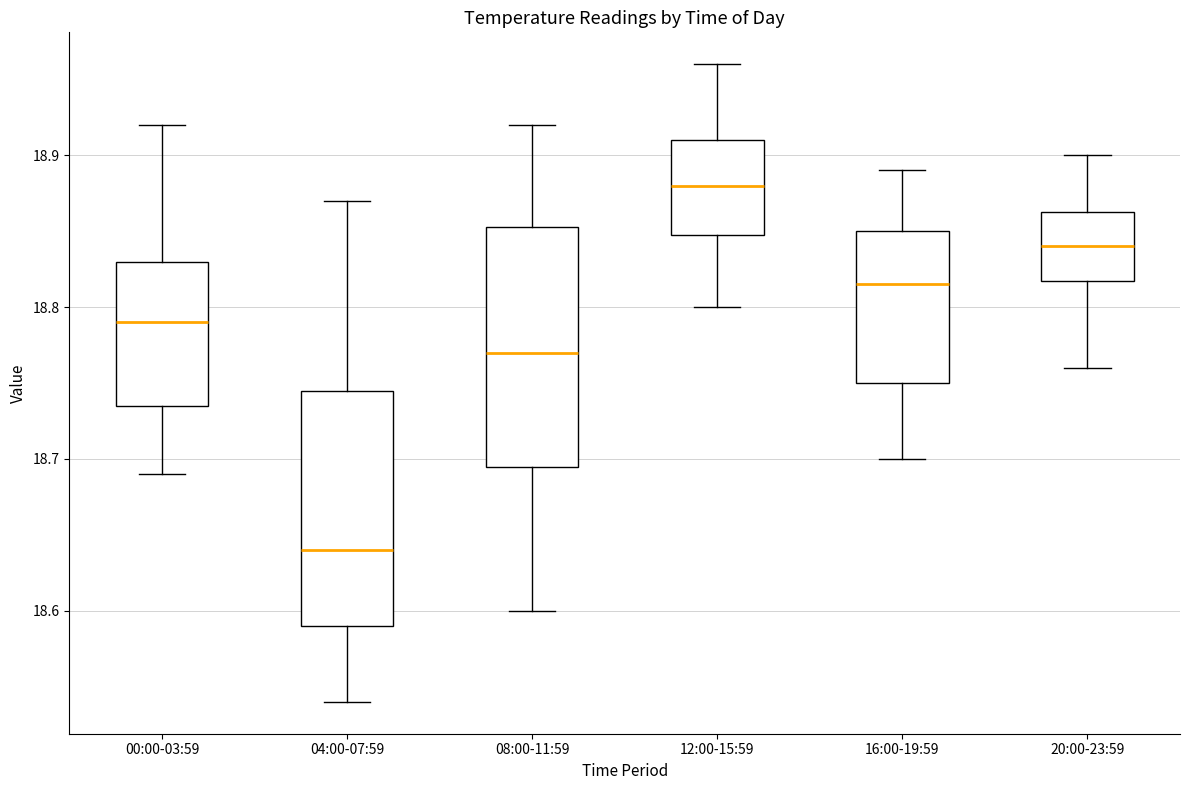

Reading left to right, transcribe this box plot: for each box, give where its median line is, the range the box spans, and where its two whiskers end, as read against the y-axis. The values are not printed on the chart, so give them approximately, as read against the axis.

00:00-03:59: median 18.79, box 18.74 to 18.83, whiskers 18.69 to 18.92
04:00-07:59: median 18.64, box 18.59 to 18.75, whiskers 18.54 to 18.87
08:00-11:59: median 18.77, box 18.70 to 18.85, whiskers 18.60 to 18.92
12:00-15:59: median 18.88, box 18.85 to 18.91, whiskers 18.80 to 18.96
16:00-19:59: median 18.82, box 18.75 to 18.85, whiskers 18.70 to 18.89
20:00-23:59: median 18.84, box 18.82 to 18.86, whiskers 18.76 to 18.90